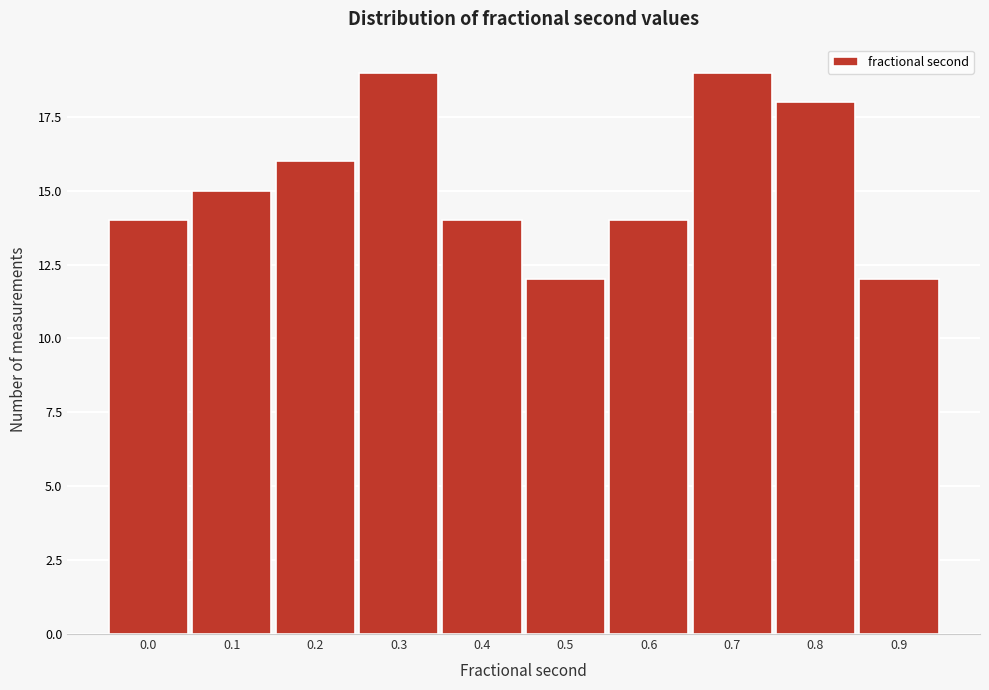

Reading left to right, what are all the values shown in this chart?

14	15	16	19	14	12	14	19	18	12